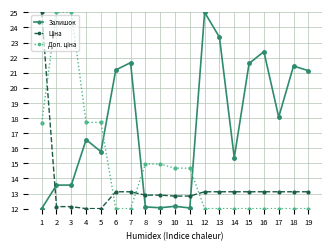

What is the highest value of the Залишок series?

25.0